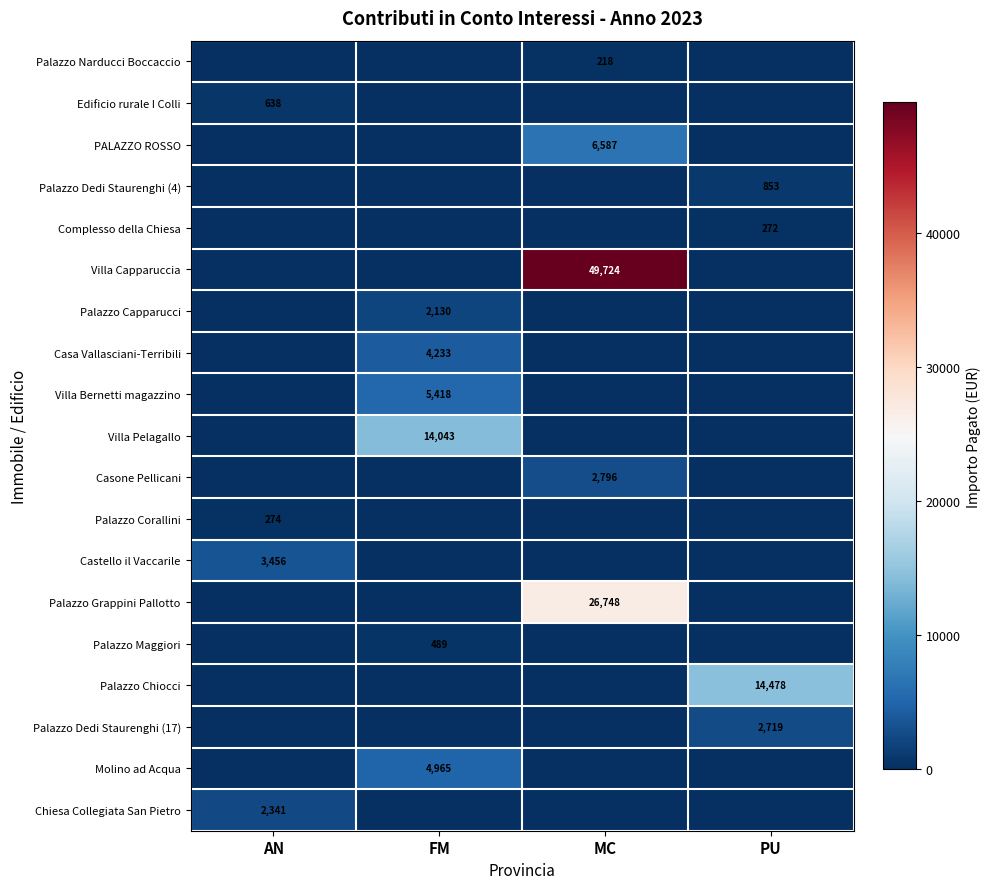

The value of Palazzo Corallini at AN is 274. True or false?

True